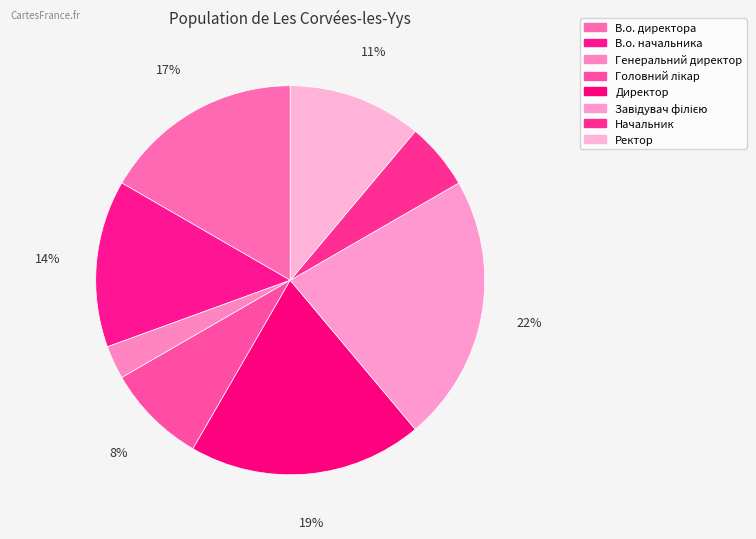

How many segments does this pie chart have?

8